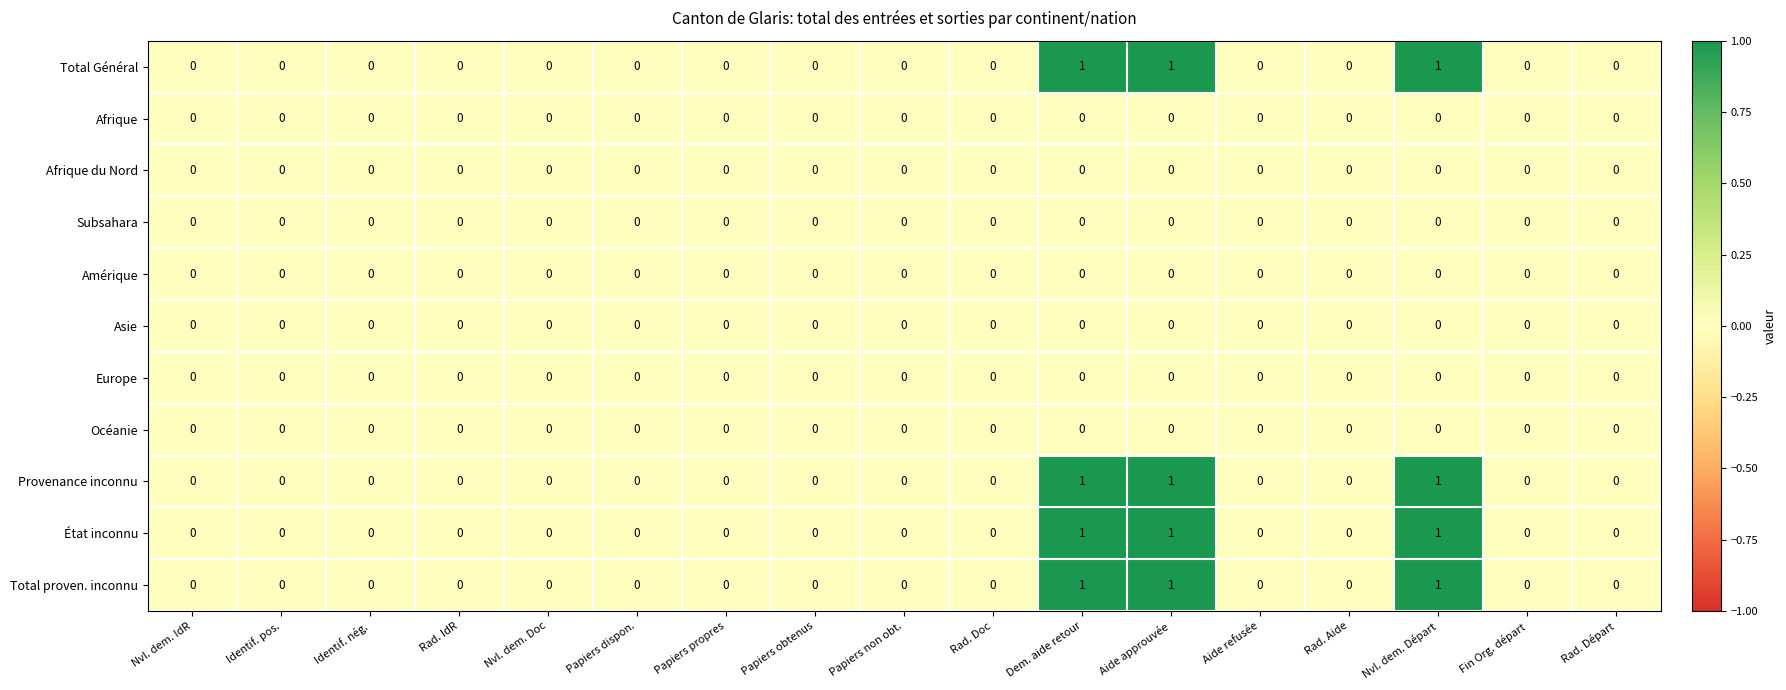

How many Total Général values are between 0 and 1?

17